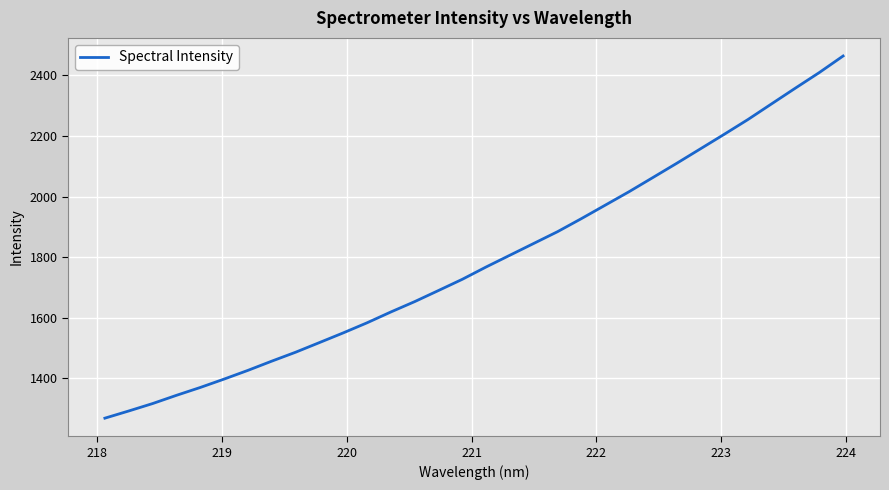

What is the maximum value shown in the chart?

2463.9